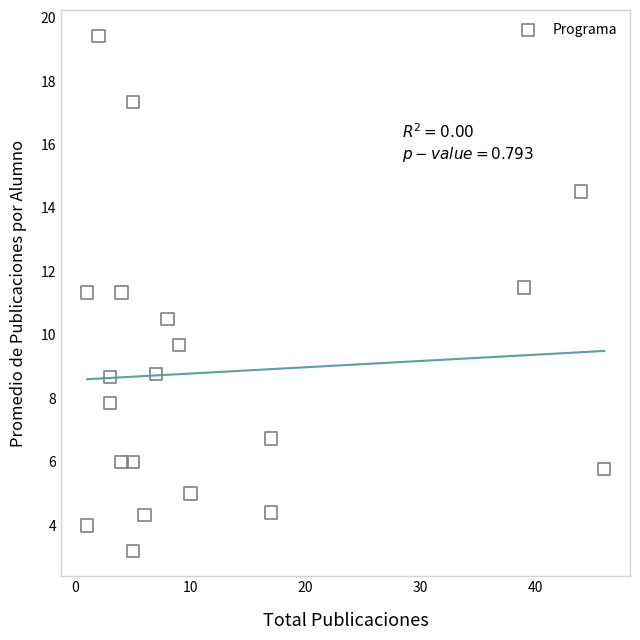

What is the range of X values (max minus min)?

45.0